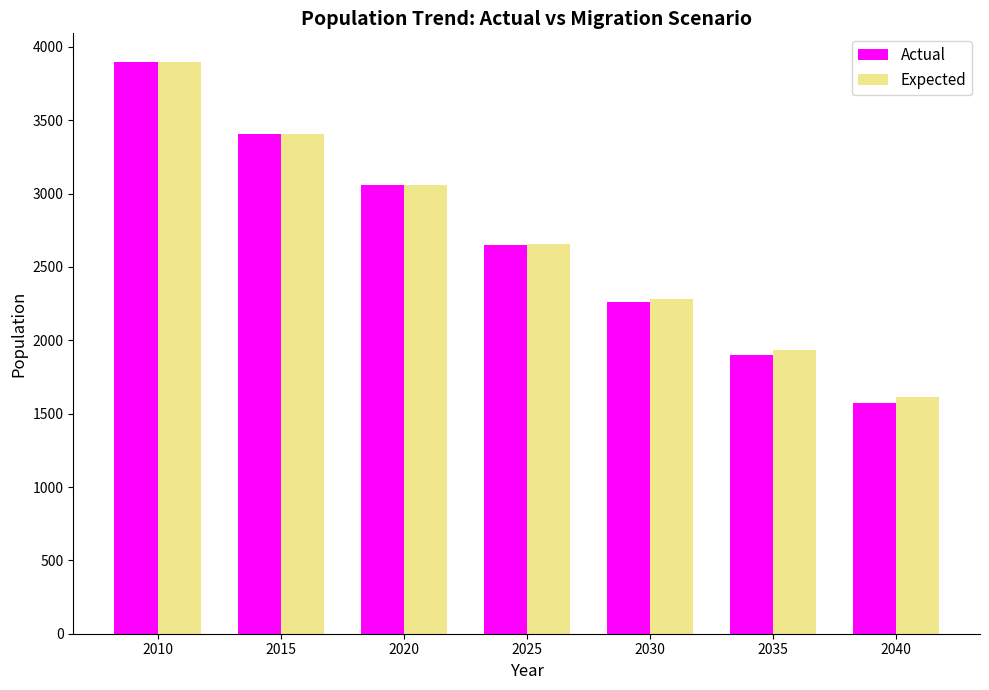

True or false: Actual has a value of 2260 at 2030.

True